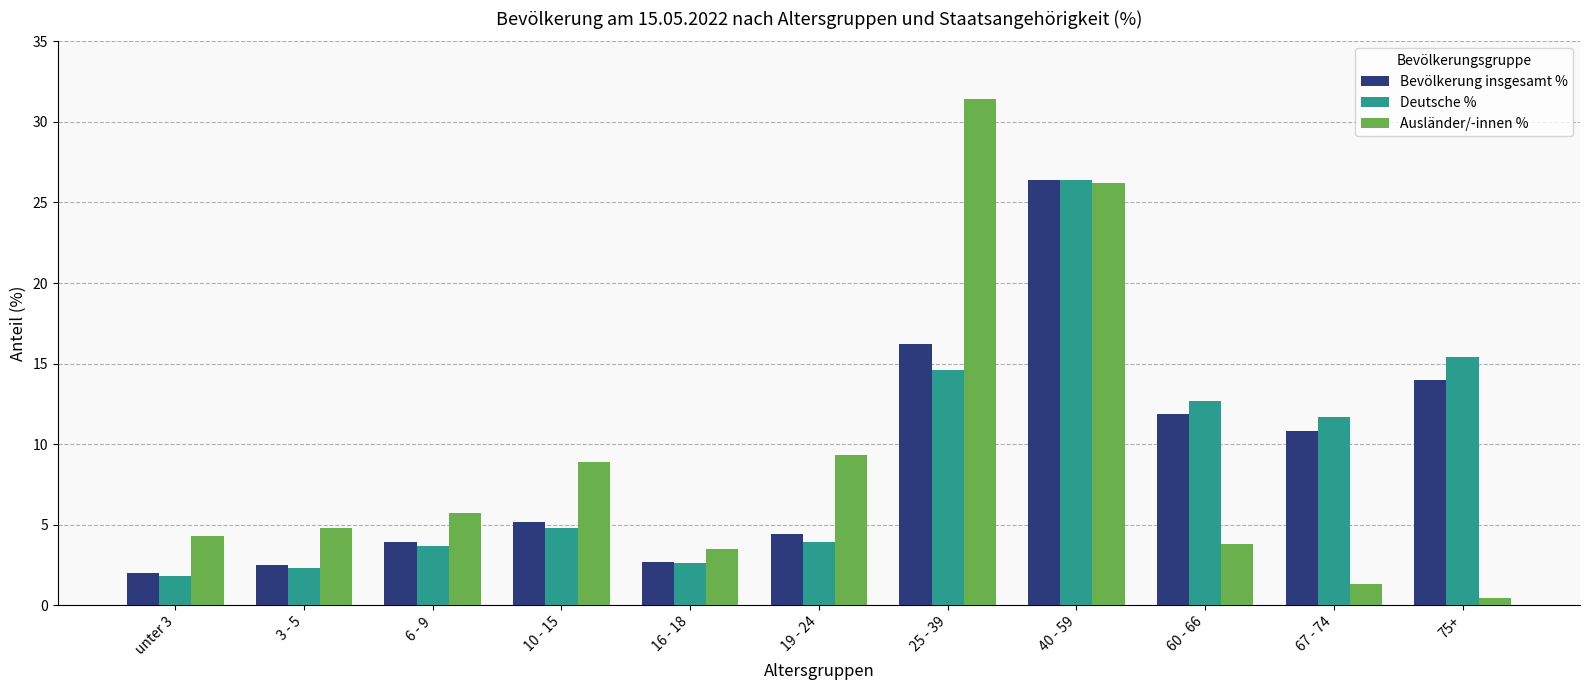

Which series has the largest range (max minus min)?

Ausländer/-innen %